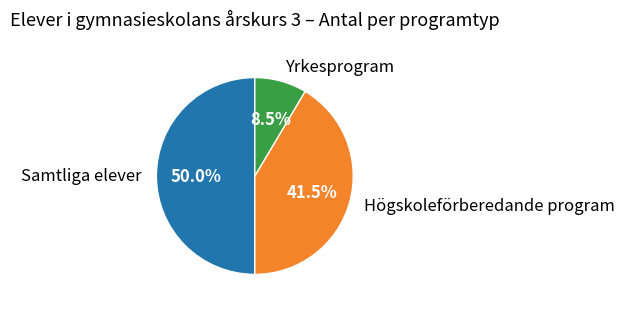

What is the largest slice in the pie chart?

Samtliga elever